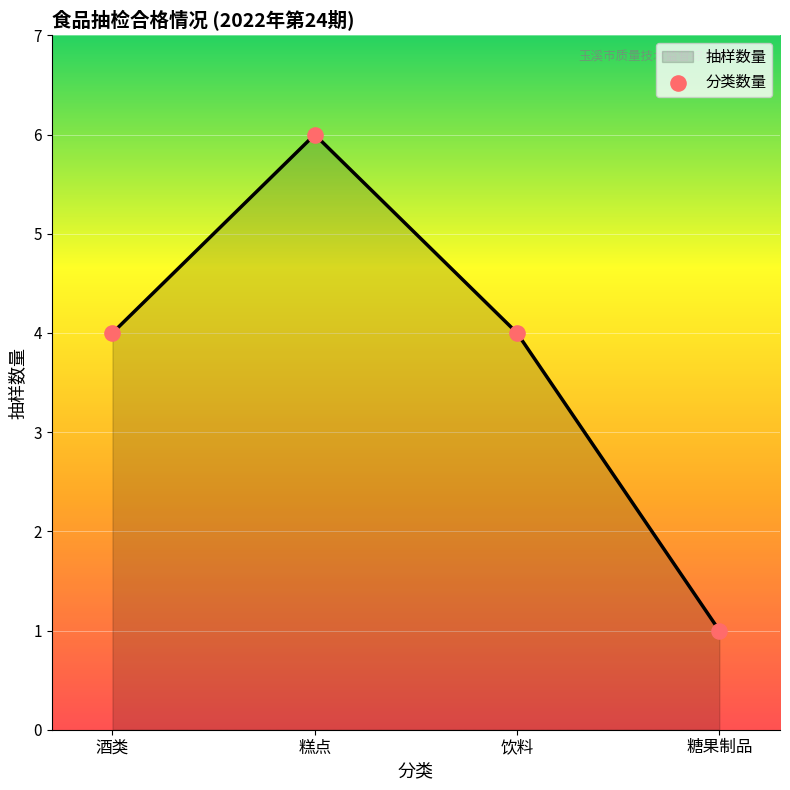

Which has a higher value, 糕点 or 糖果制品?

糕点